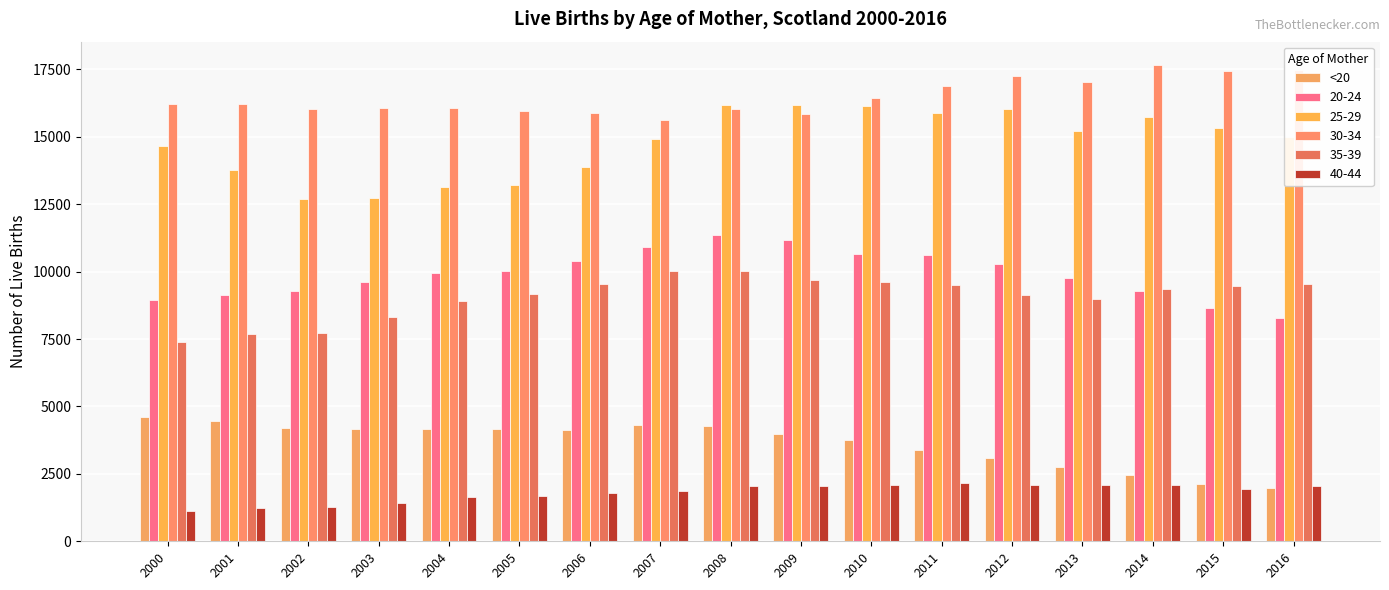

Are the bars grouped side by side (vs. stacked)?

Yes